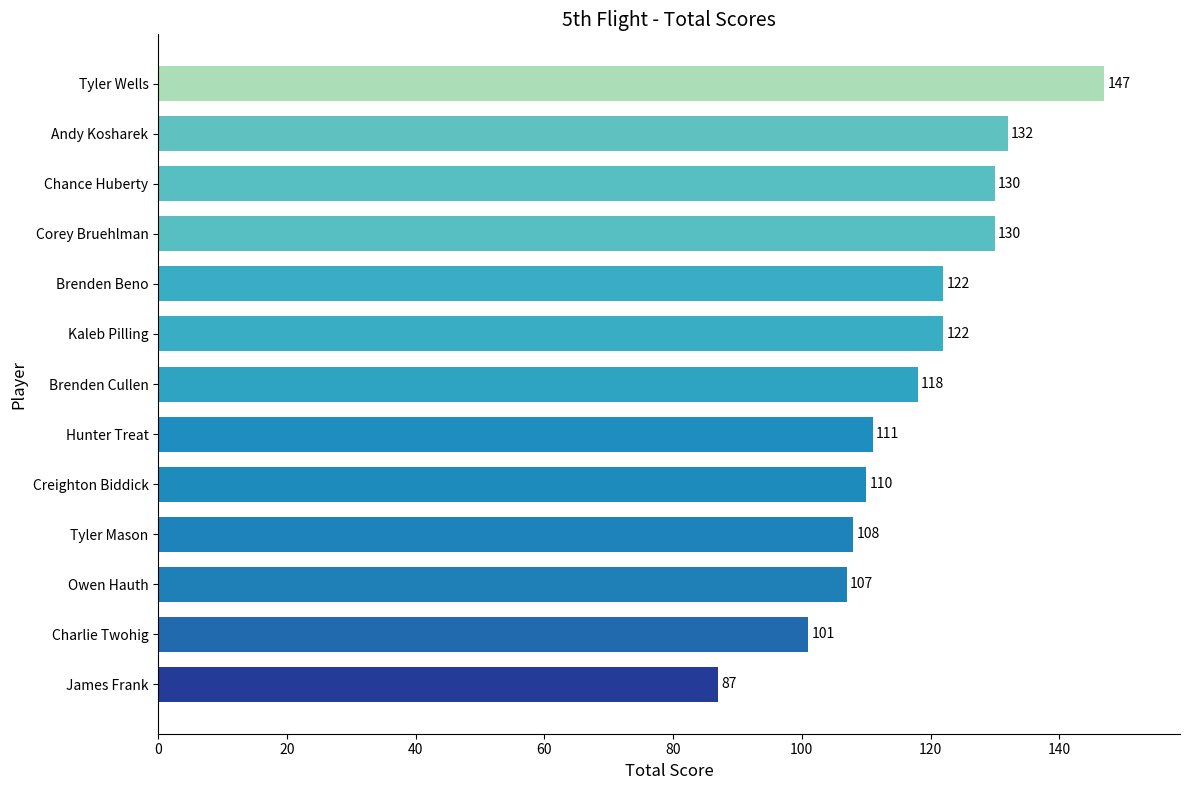

Which category has the highest value across all series?

Tyler Wells